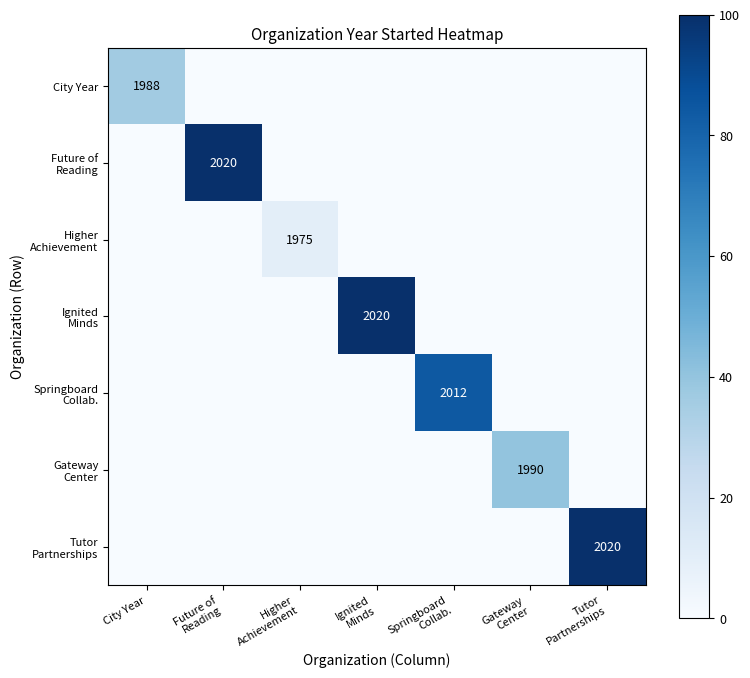

Is the value of Future of Reading at Springboard Collab. greater than the value of Higher Achievement at City Year?

No